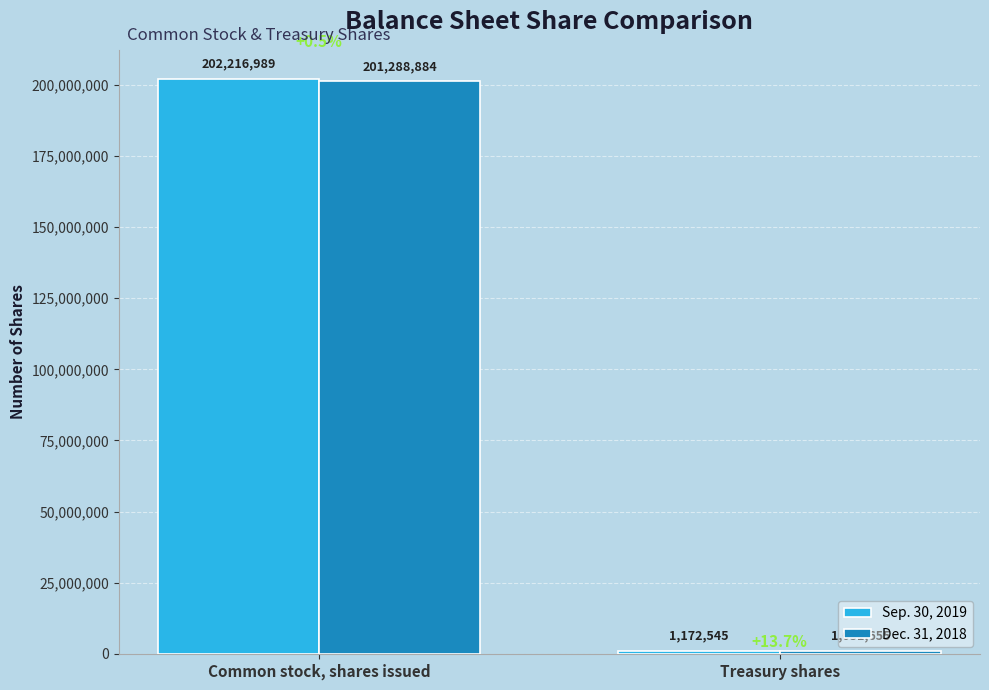

What value does the Sep. 30, 2019 series have at Treasury shares, to the nearest 50?

1172550